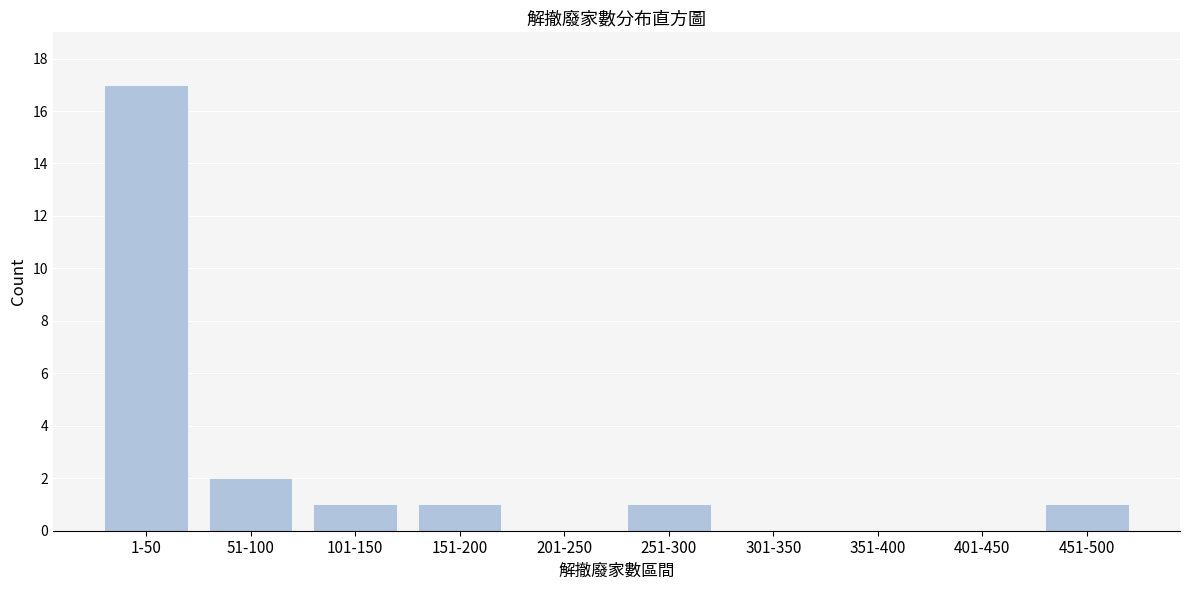

Reading right to left, list all the values displayed in this chart.

451-500=1	401-450=0	351-400=0	301-350=0	251-300=1	201-250=0	151-200=1	101-150=1	51-100=2	1-50=17